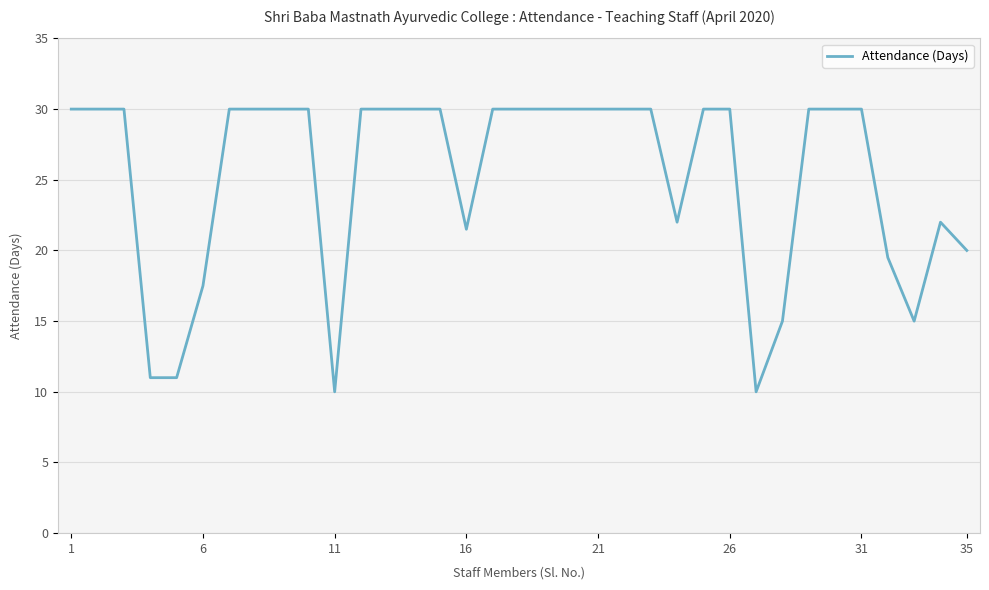

What is the difference between the maximum and minimum values?

20.0